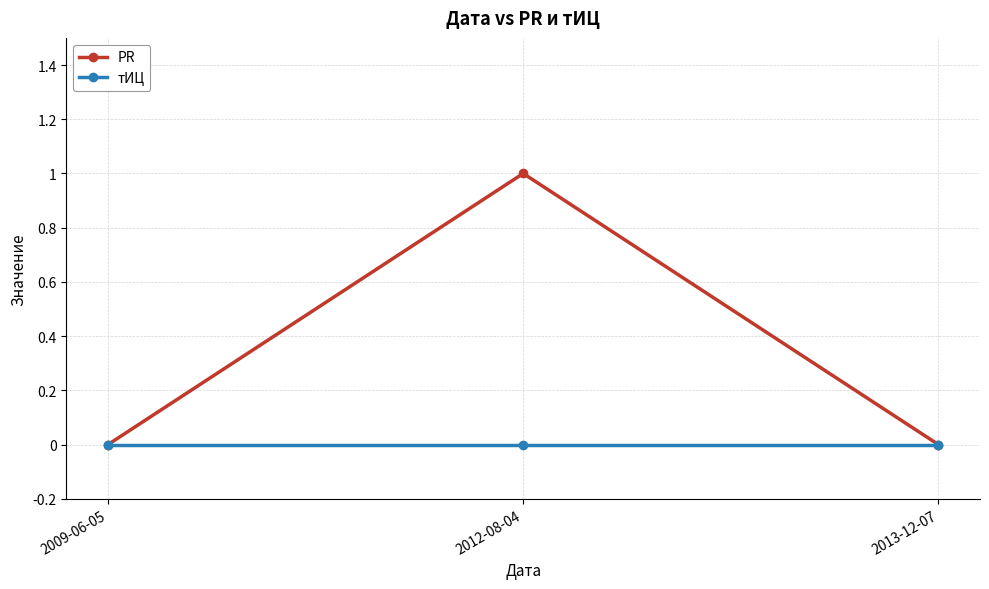

Rank the series at 2012-08-04 from lowest to highest value.

тИЦ, PR